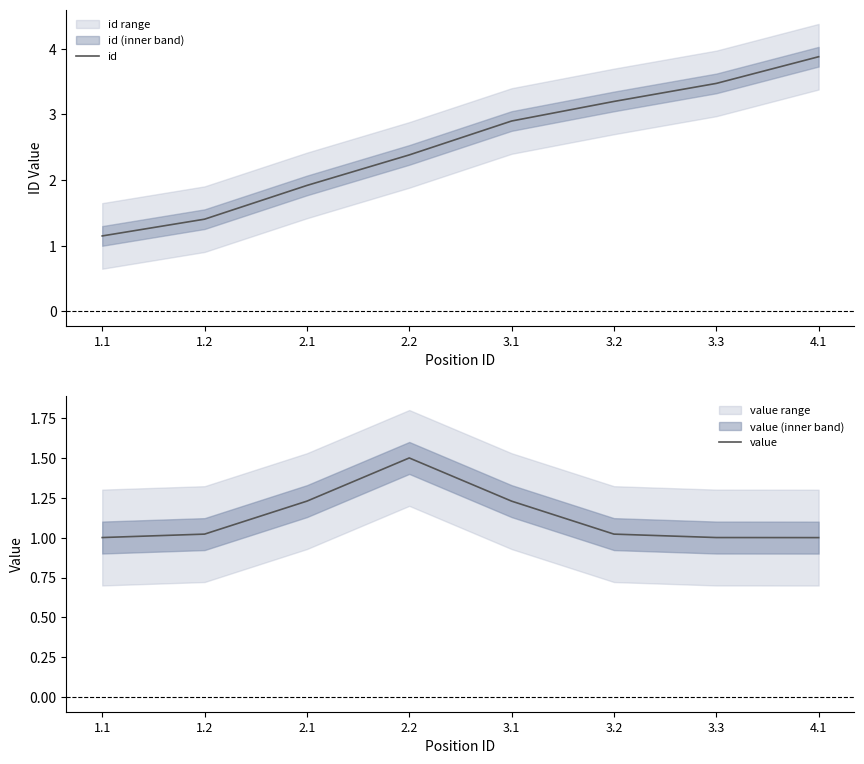

What is the approximate value of id at 2.1?

1.9